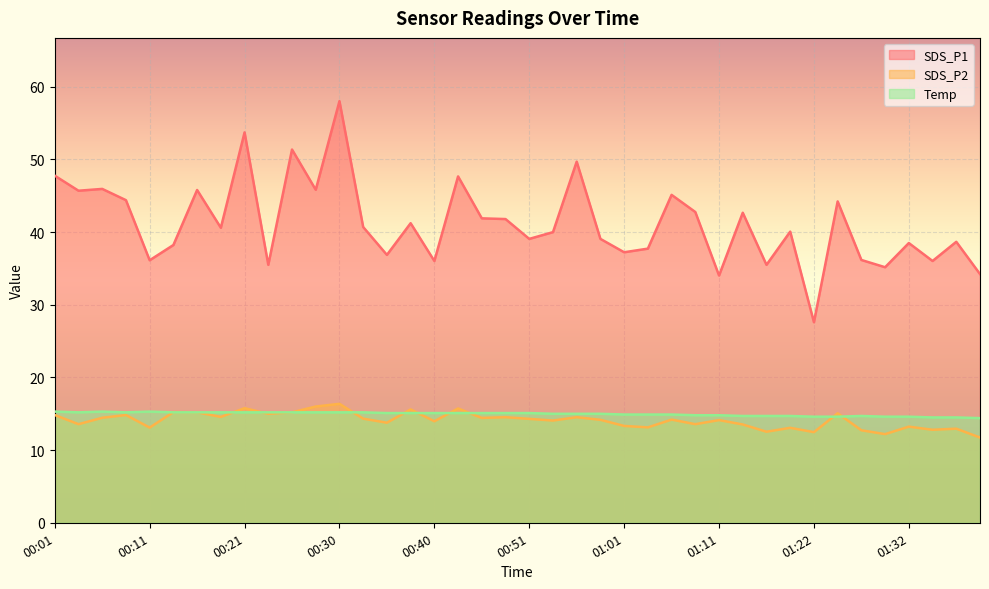

What is the difference between the SDS_P1 values at 00:09 and 00:21?

9.3